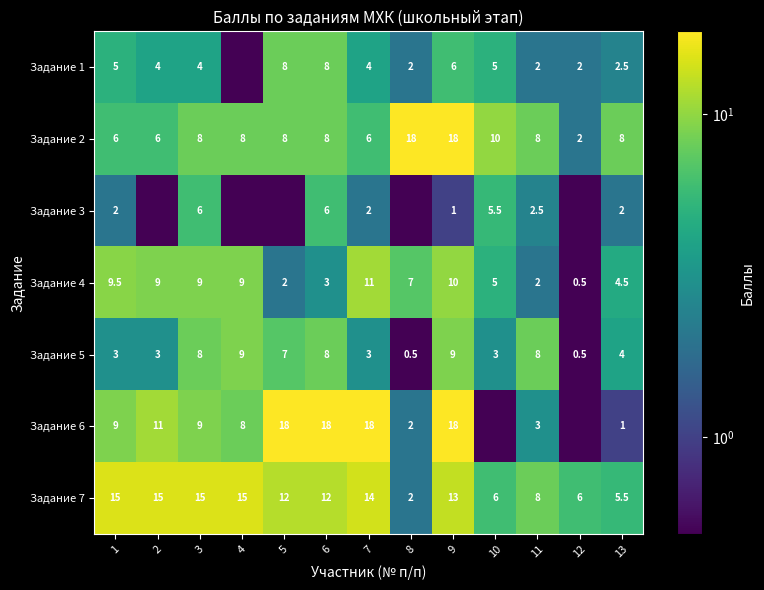

The Задание 4 series shows 11.0 at 7. True or false?

True